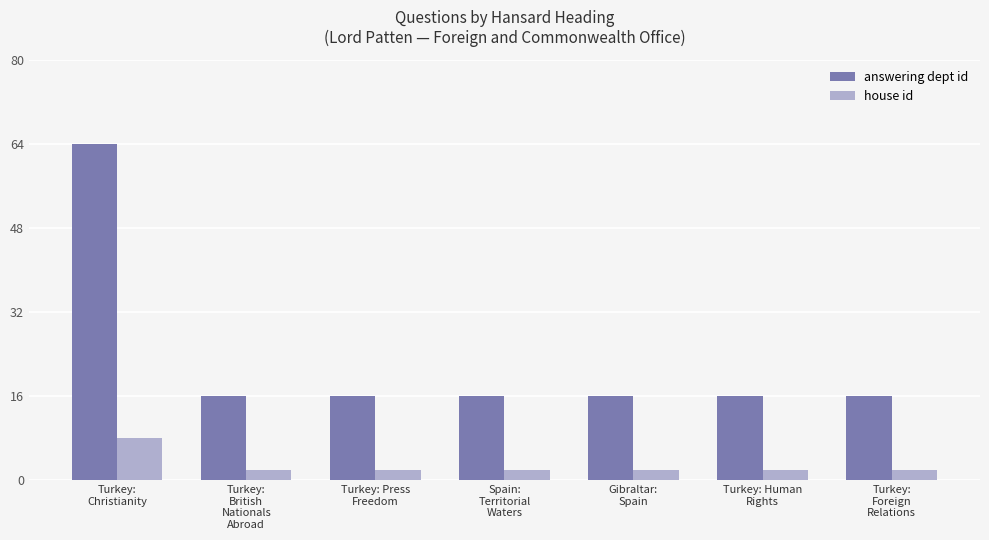

What is the average value of the answering dept id series?

23